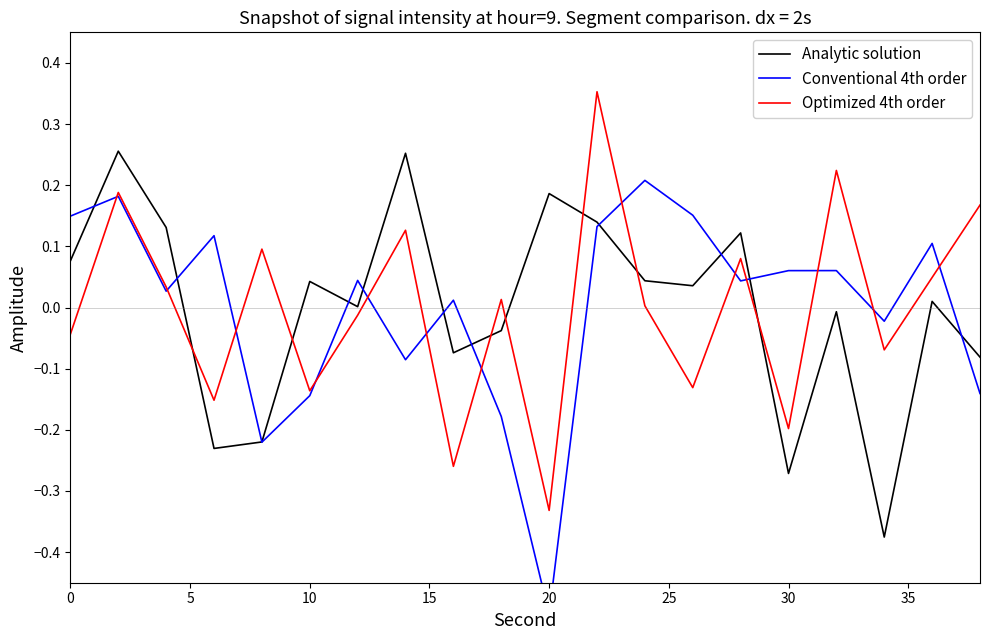

What is the minimum value shown in the chart?

-0.5